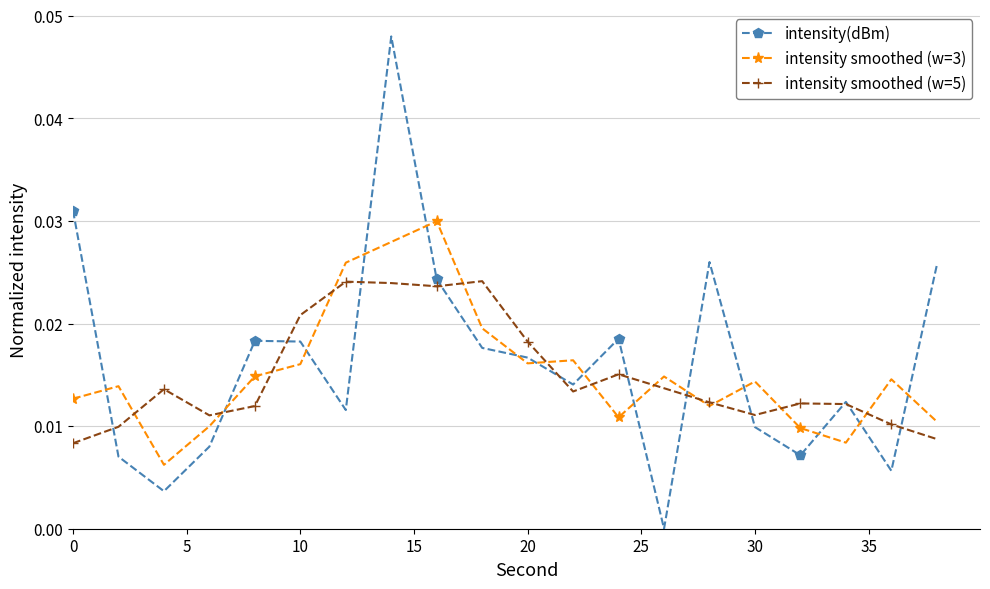

How many categories are shown in the chart?

20